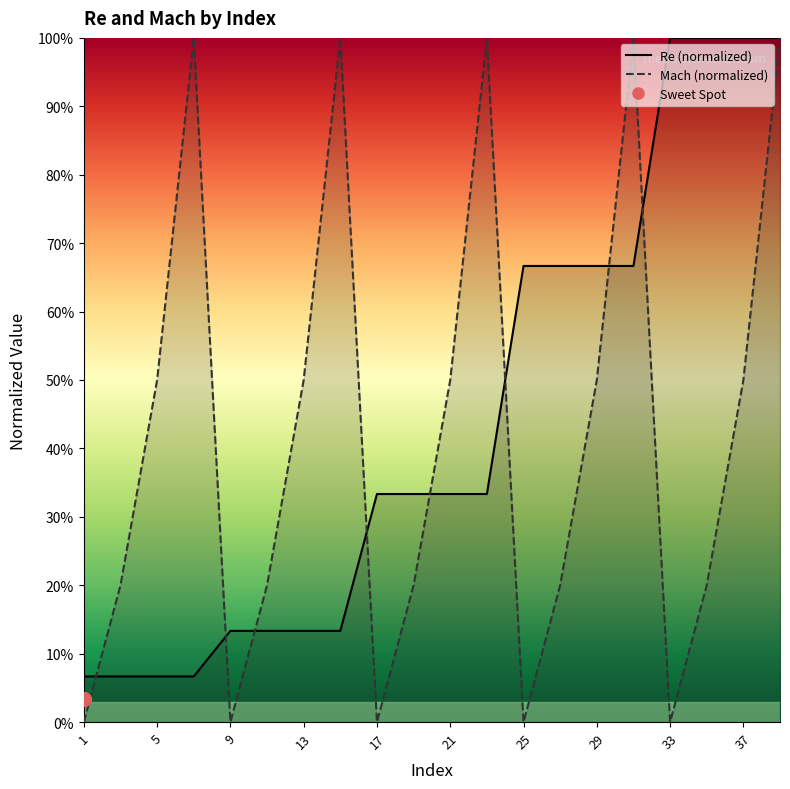

What is the value of the Re point at the 7th from the left?

0.1